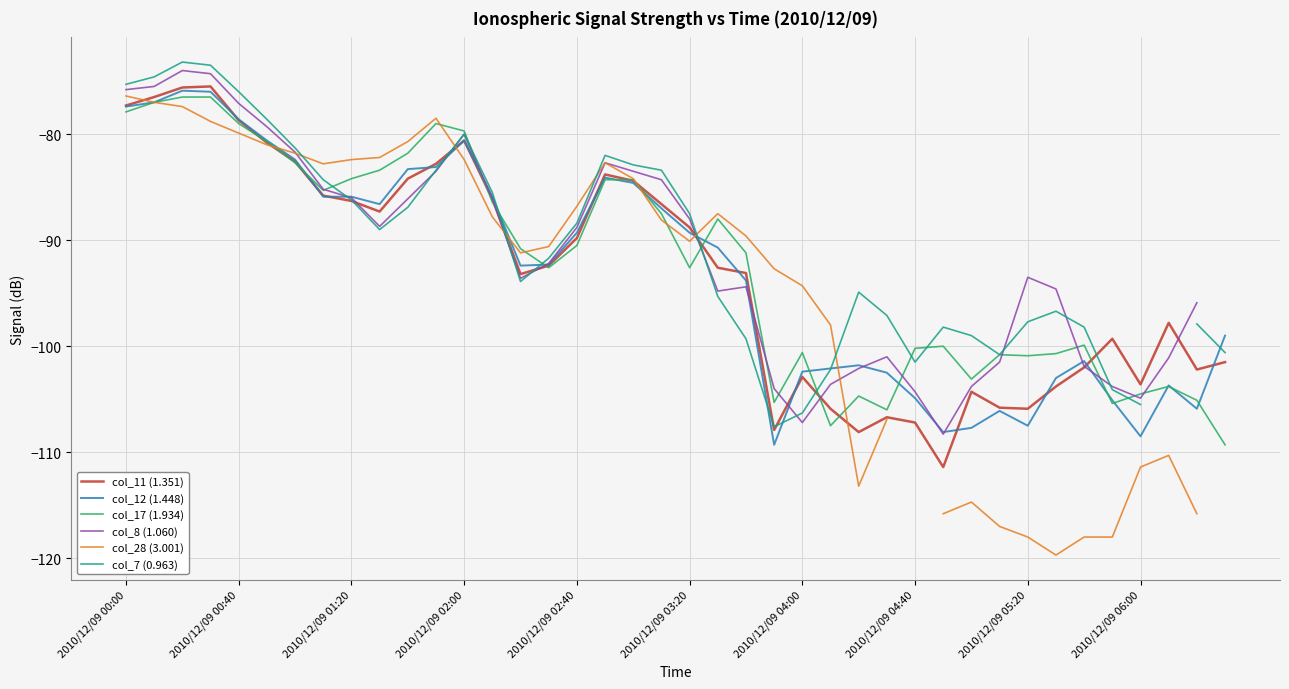

What is the value of the col_7 (0.963) point at the 11th from the left?

-86.9